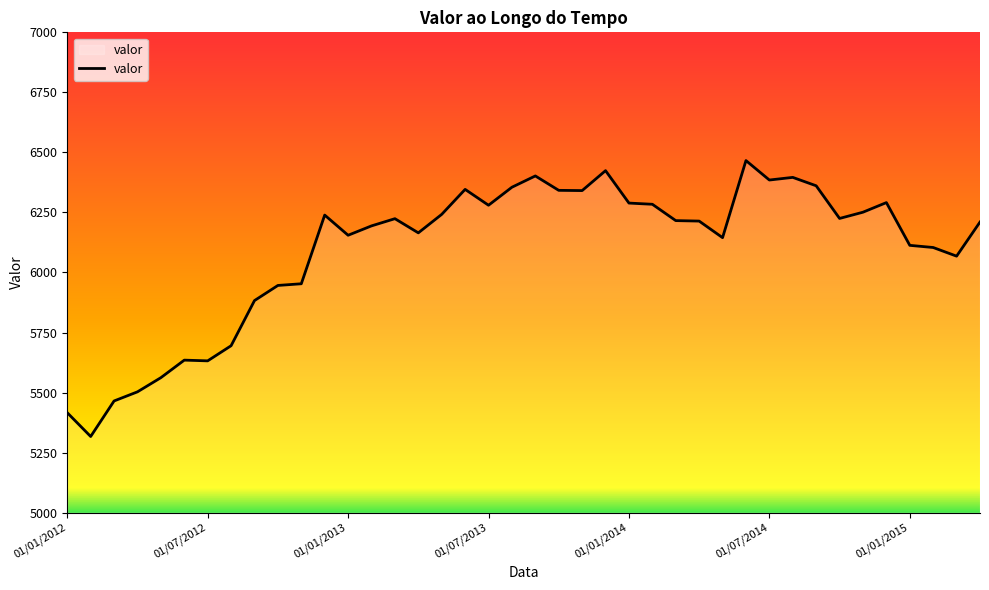

Does the chart have visible grid lines?

No